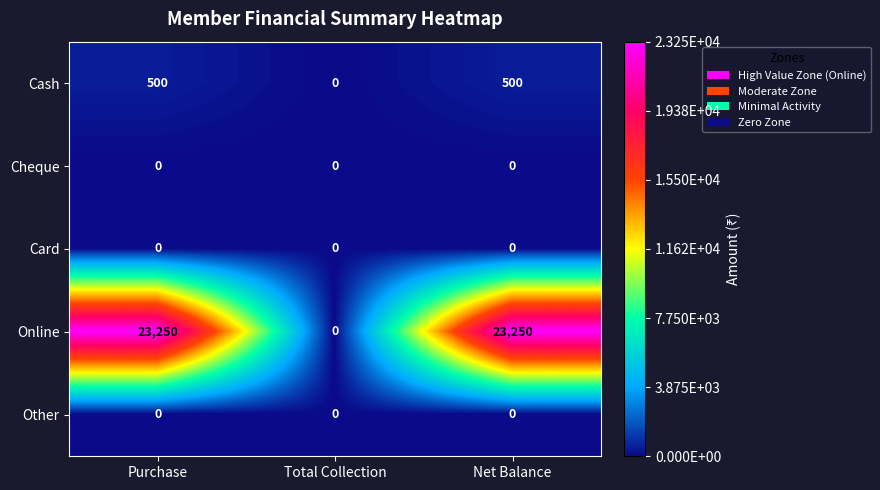

What is the total value across all series at Purchase?

23750